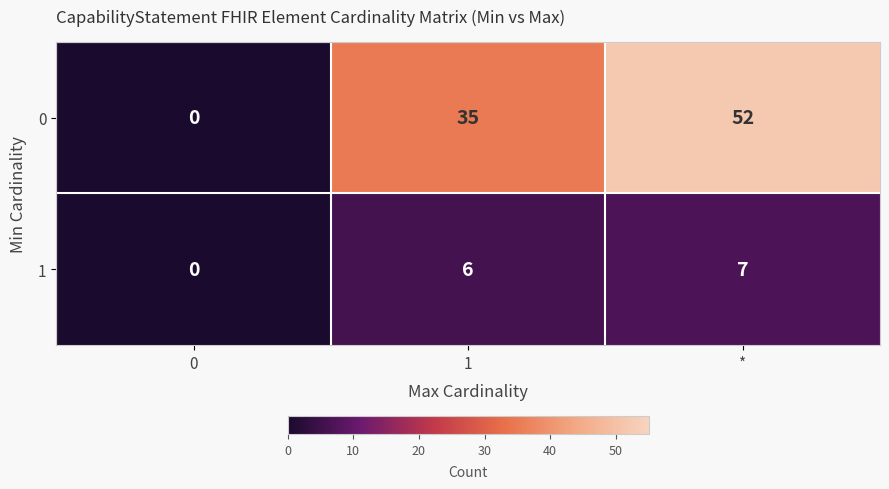

What is the difference between the maximum and minimum values in the 1 series?

7